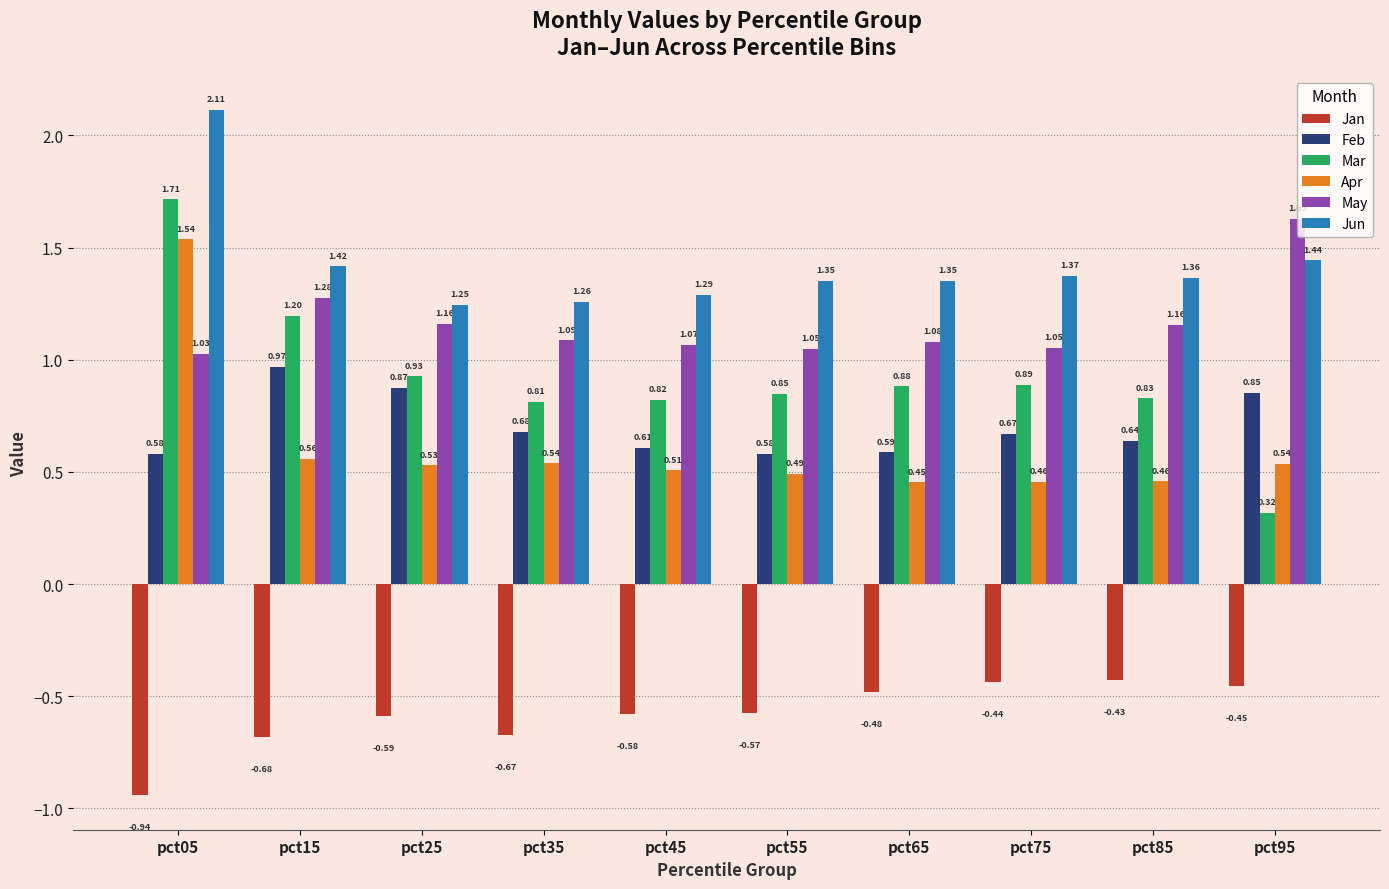

Rank the series at pct75 from lowest to highest value.

Jan, Apr, Feb, Mar, May, Jun